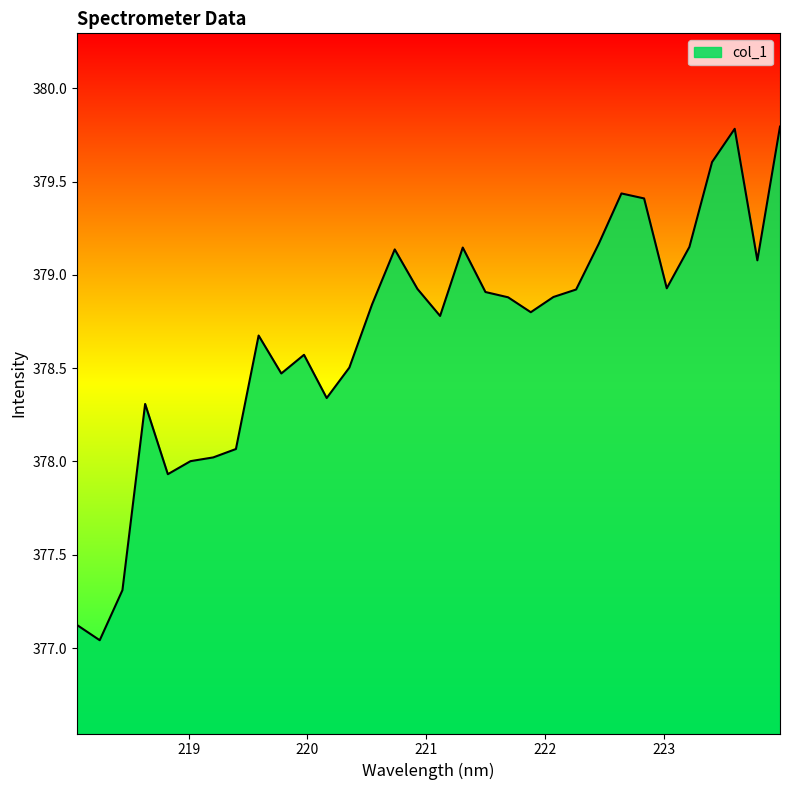

What is the greatest value displayed?

379.8